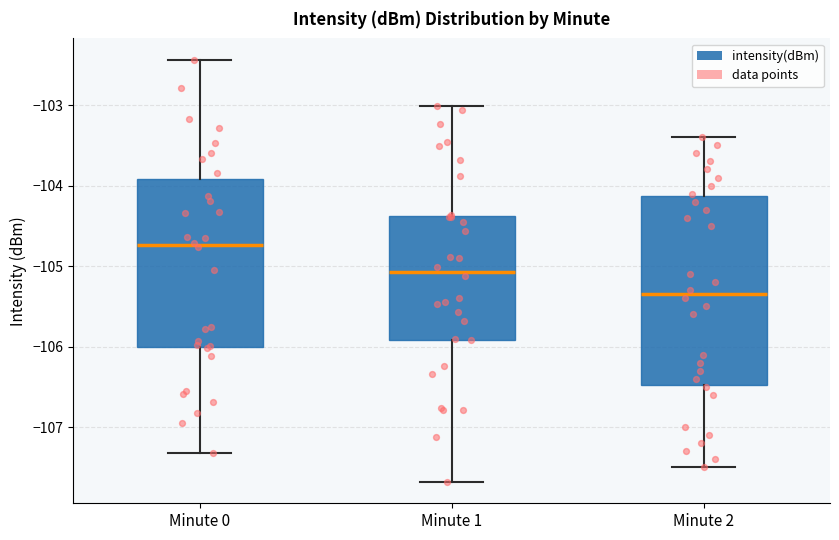

Where is the upper edge of the box for Minute 0 on the y-axis? The values are not printed on the chart, so give them approximately, as read against the axis.

-103.9